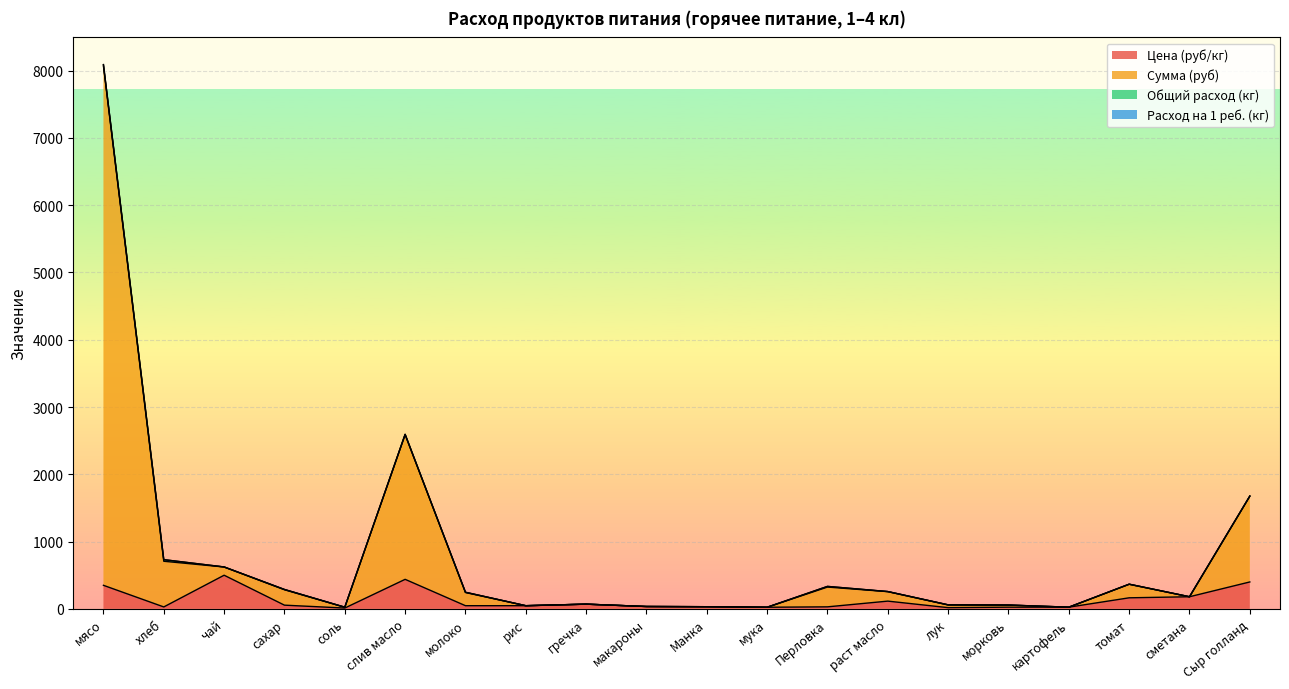

True or false: Цена (руб/кг) and Сумма (руб) cross at least once.

False